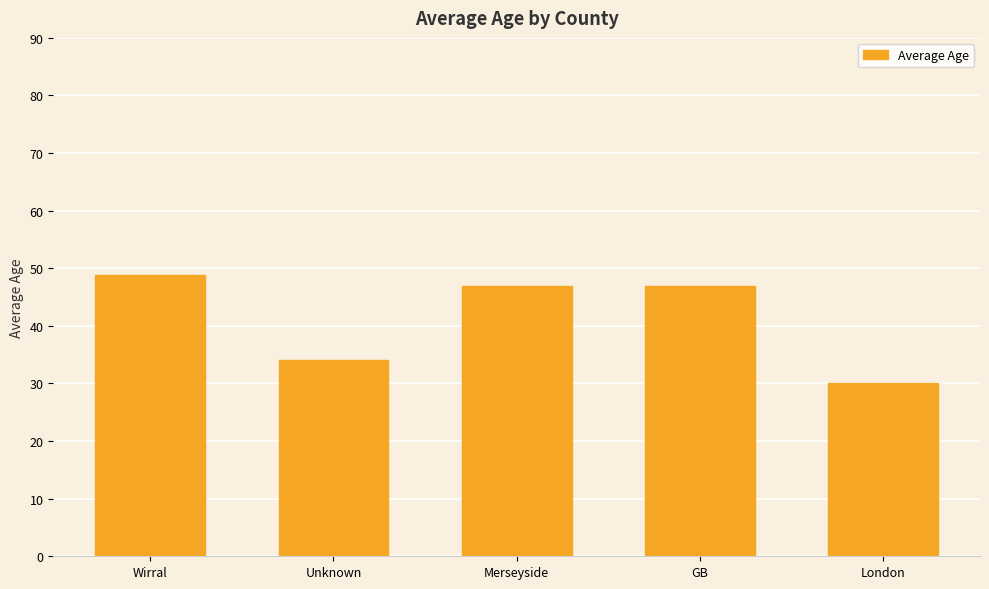

What is the approximate value at GB?

47.0